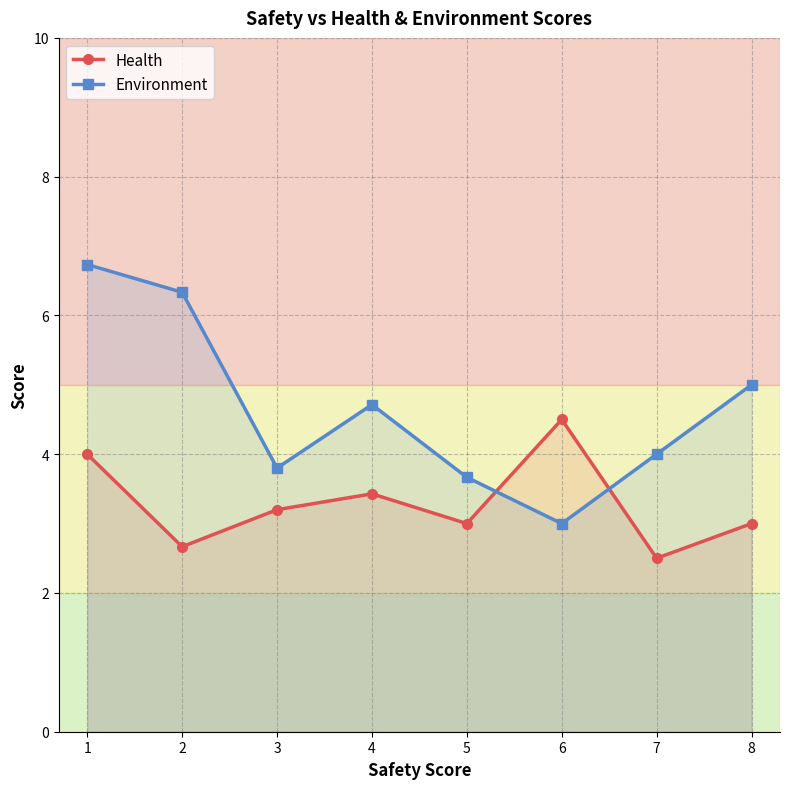

What is the approximate value of Environment at 1?

6.7